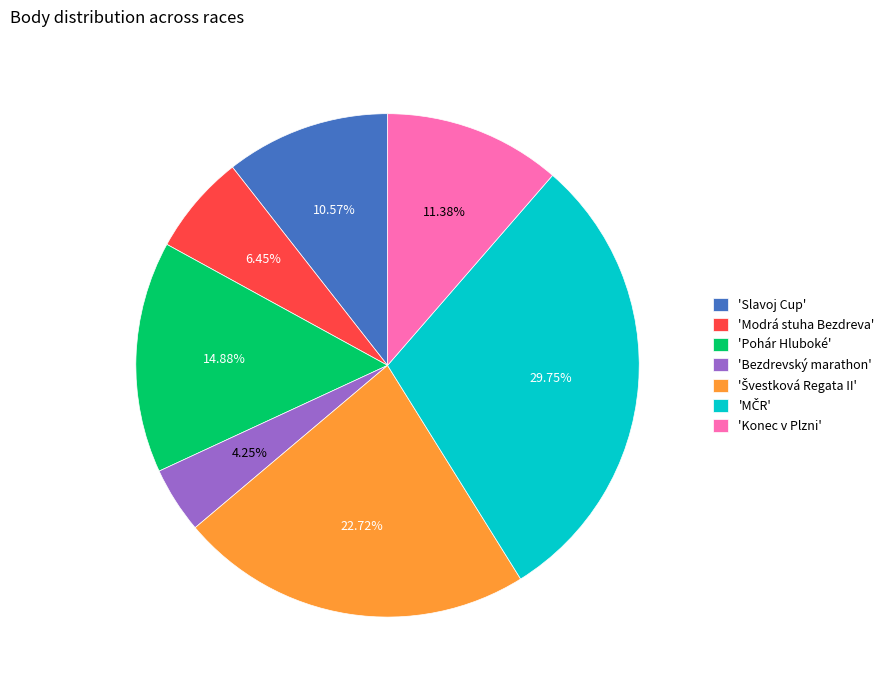

Count the number of slices in the pie.

7